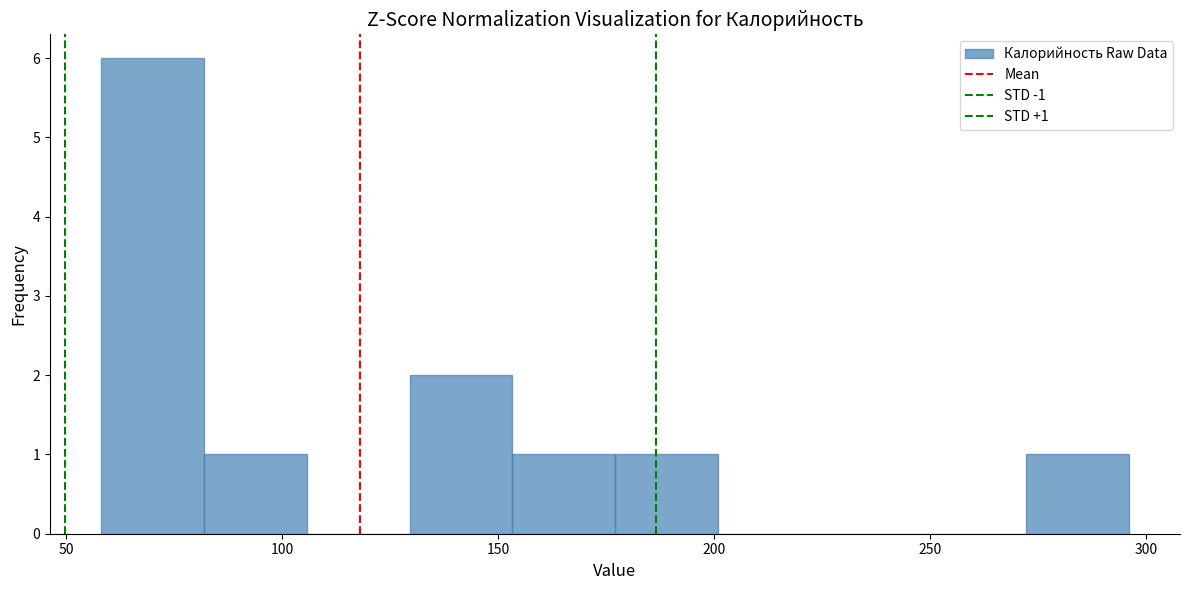

Over which range of the x-axis is the bar tallest?

60 to 80